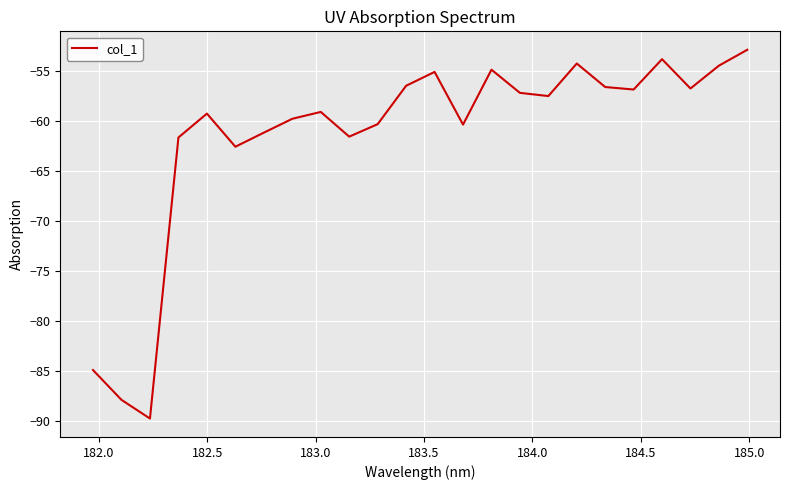

What is the minimum value shown in the chart?

-89.7